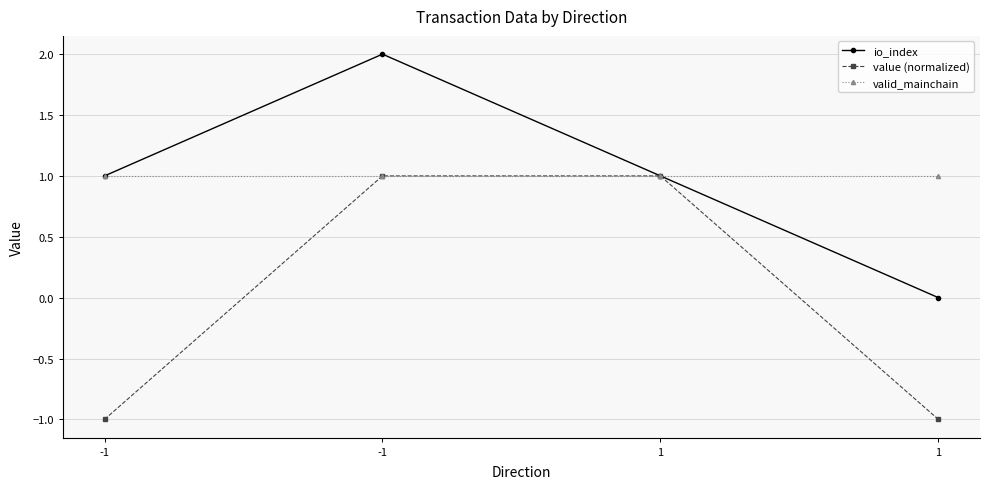

Which series has the largest total across all categories?

io_index